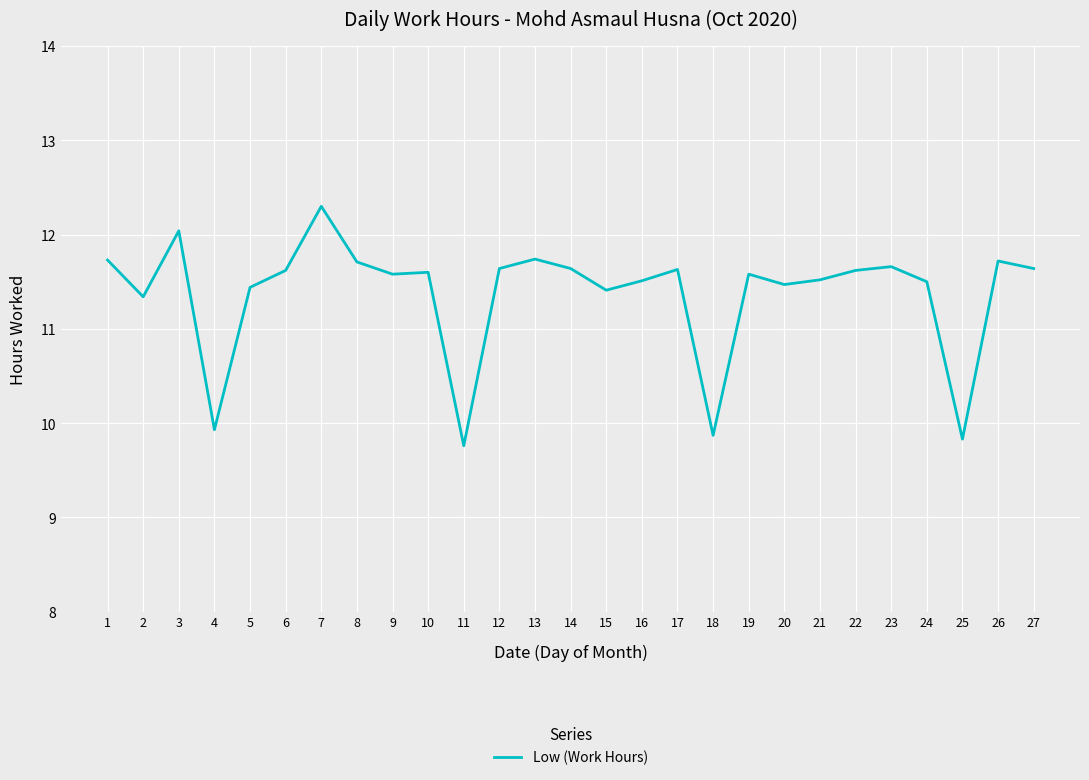

What is the ratio of the value at 18 to the value at 12?

0.8